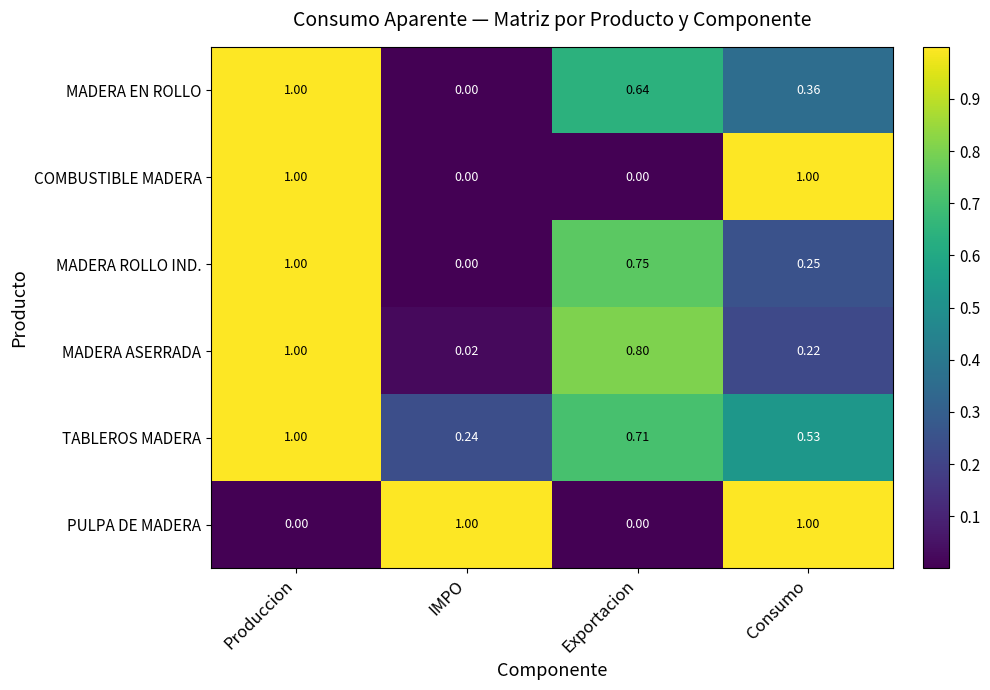

List the labels in order of MADERA ASERRADA value, largest first.

Produccion, Exportacion, Consumo, IMPO